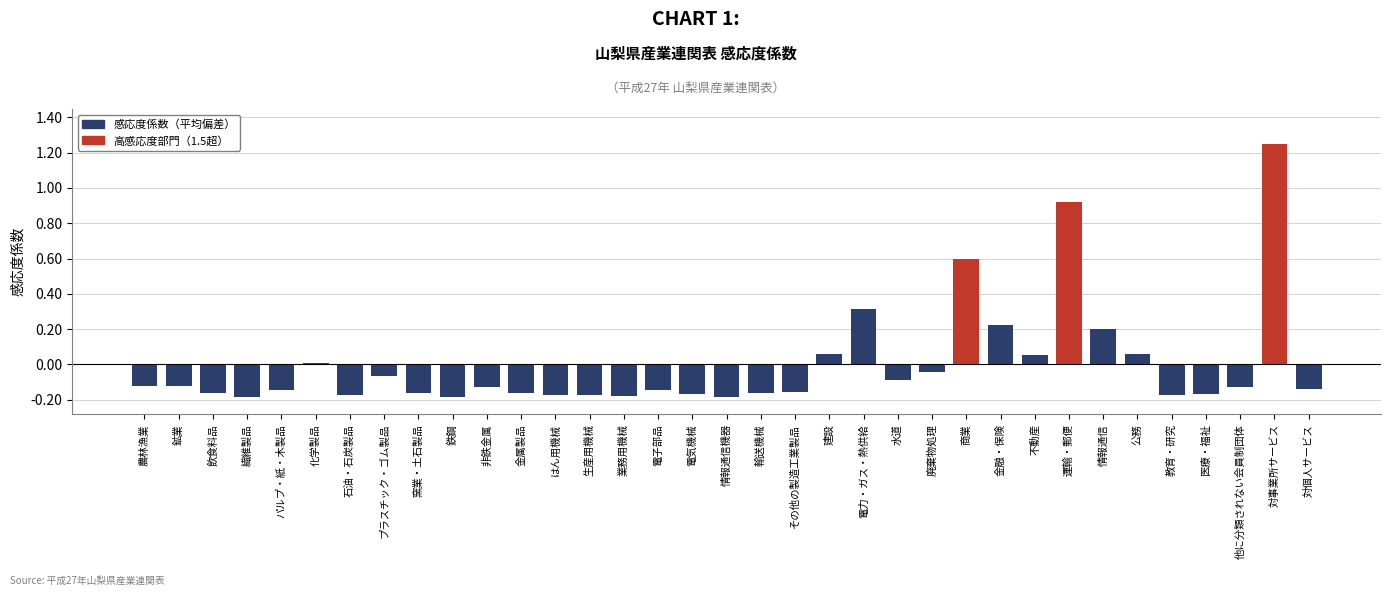

Which category has the highest value across all series?

対事業所サービス